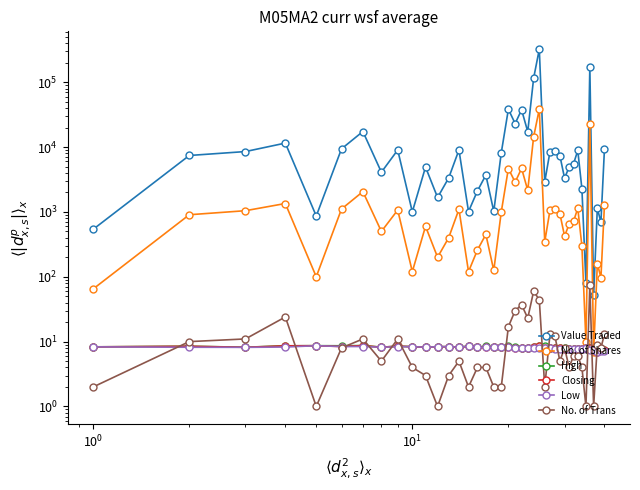

True or false: No. of Shares and Value Traded intersect in this chart.

False